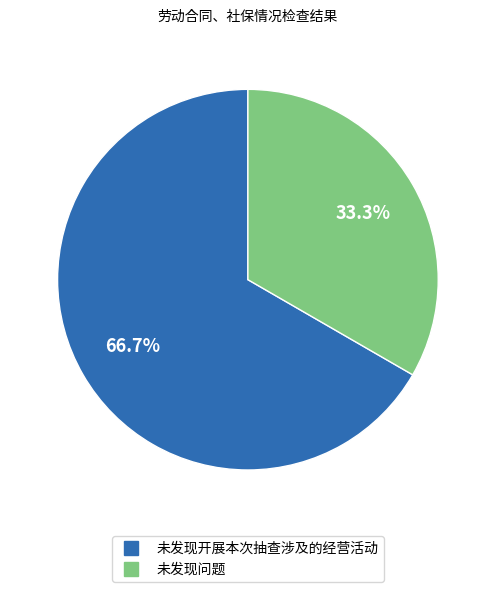

How many slices are in this pie chart?

2